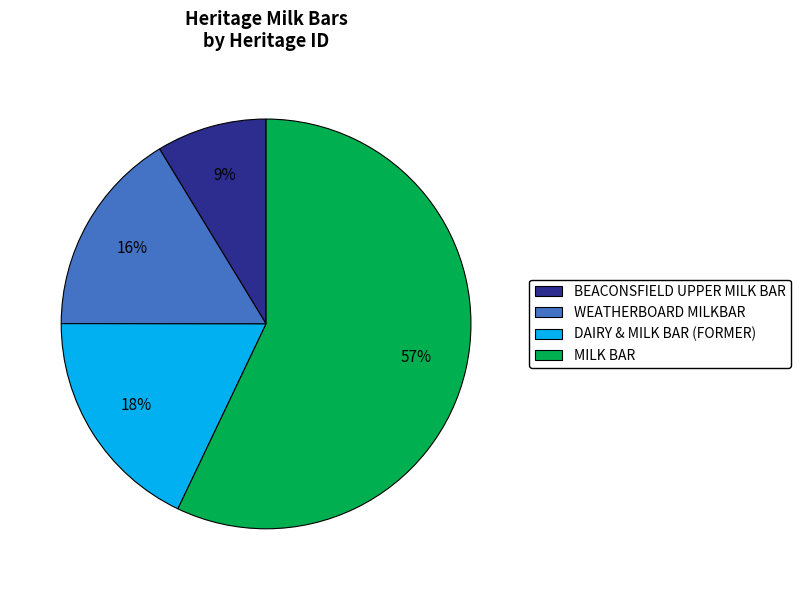

What percentage is the BEACONSFIELD UPPER MILK BAR slice, to the nearest percent?

9%